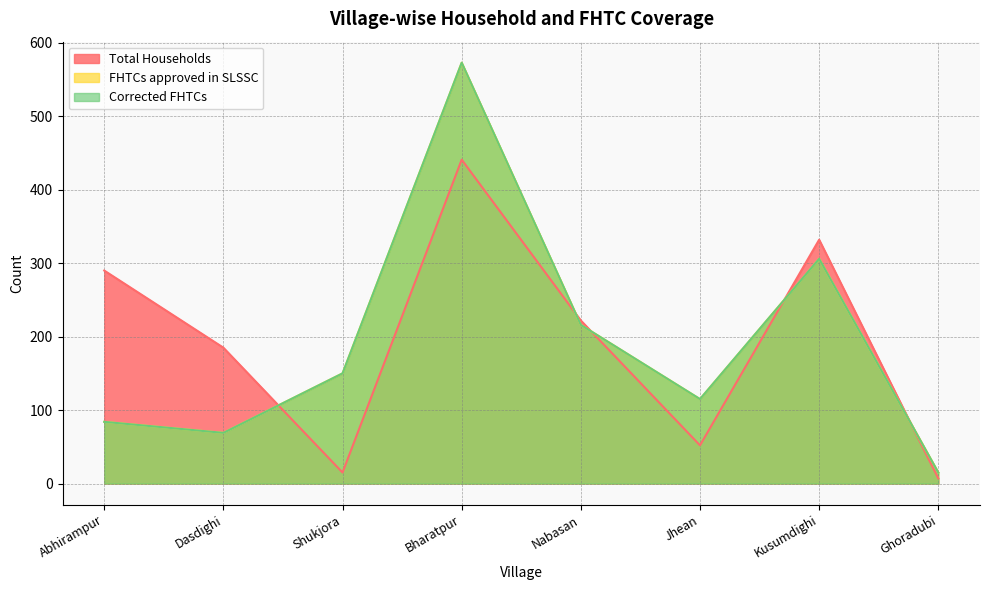

Rank the series by their maximum value, from lowest to highest.

Total Households, FHTCs approved in SLSSC, Corrected FHTCs